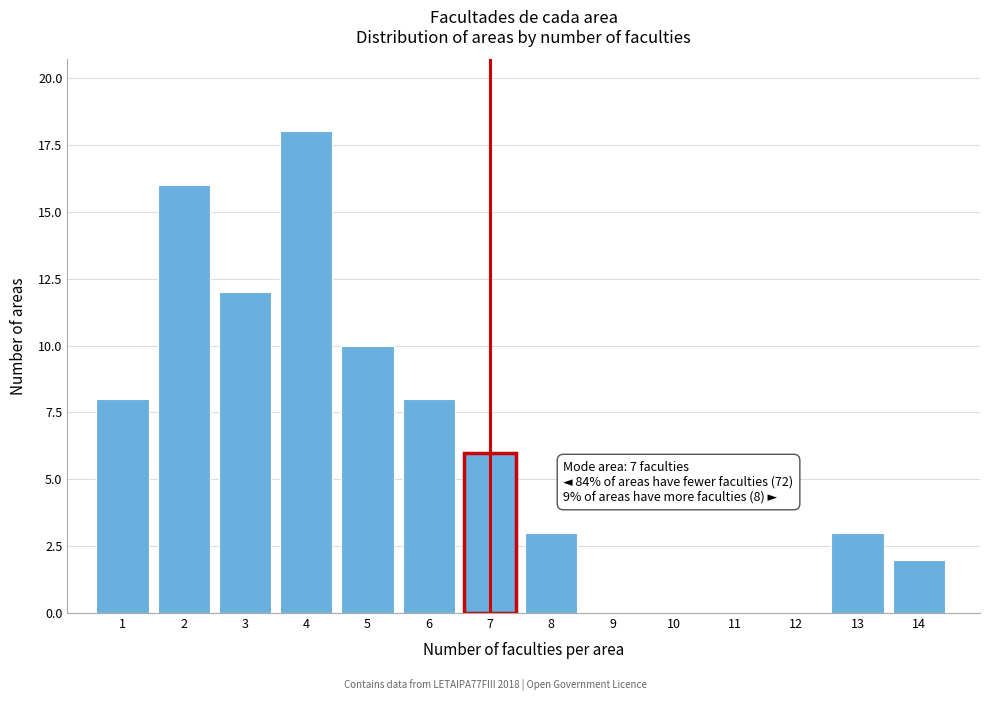

Over which range of the x-axis is the bar tallest?

3.5 to 4.5